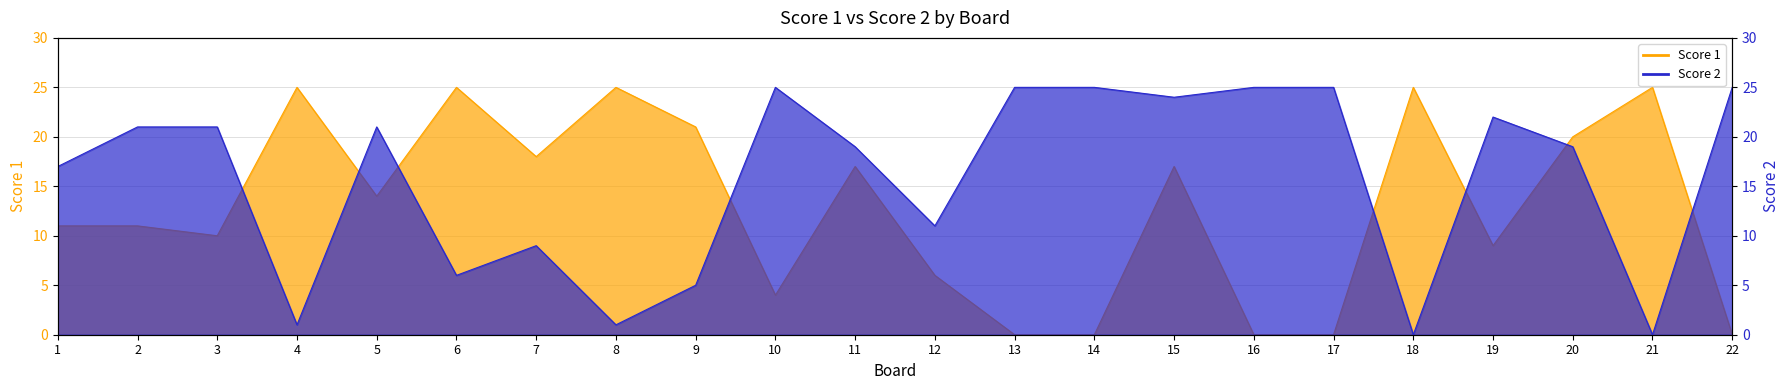

What are all the series names shown in the legend?

Score 1, Score 2